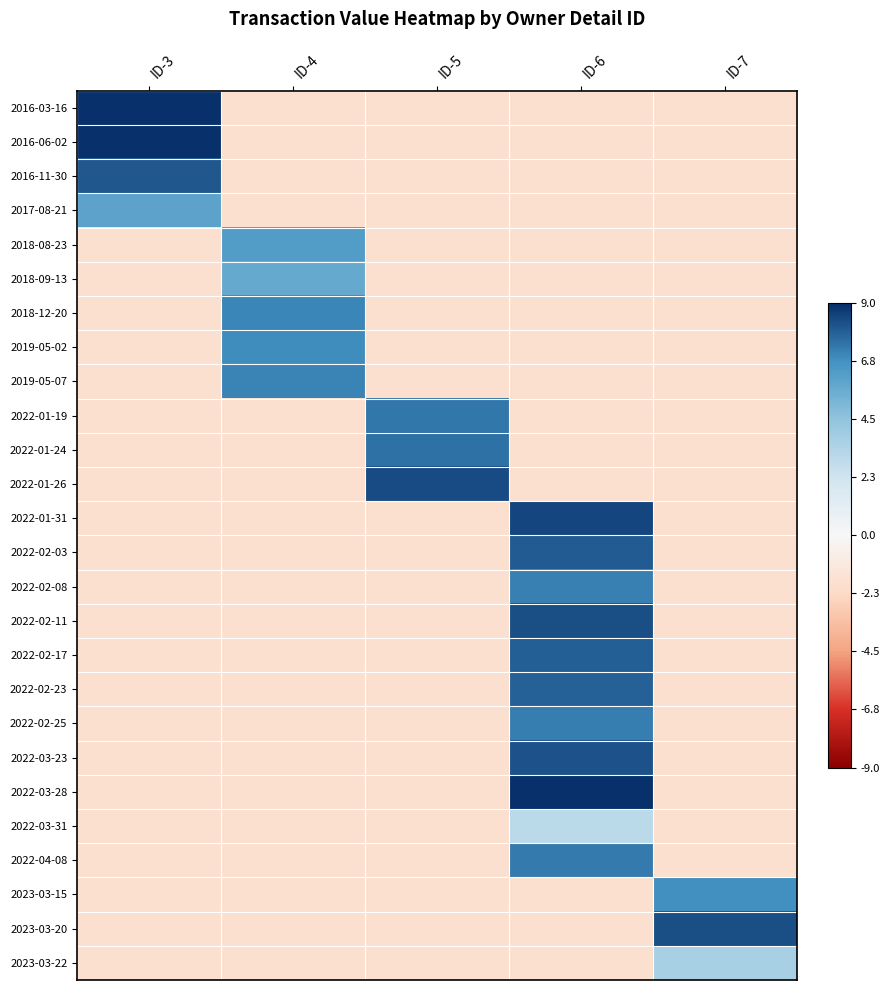

At how many categories does at least one series exceed 1?

5